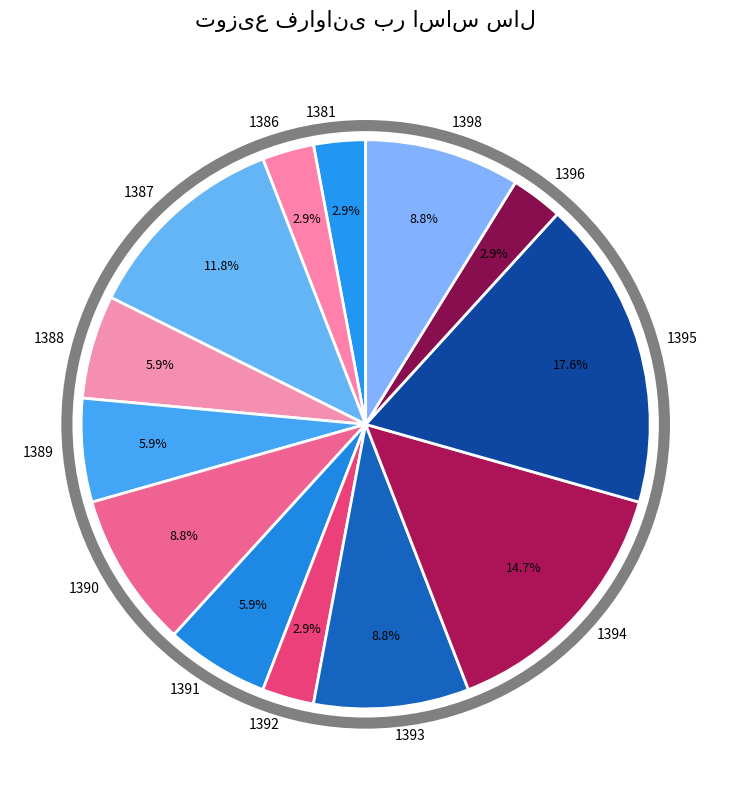

Is 1386 the majority of the pie?

No